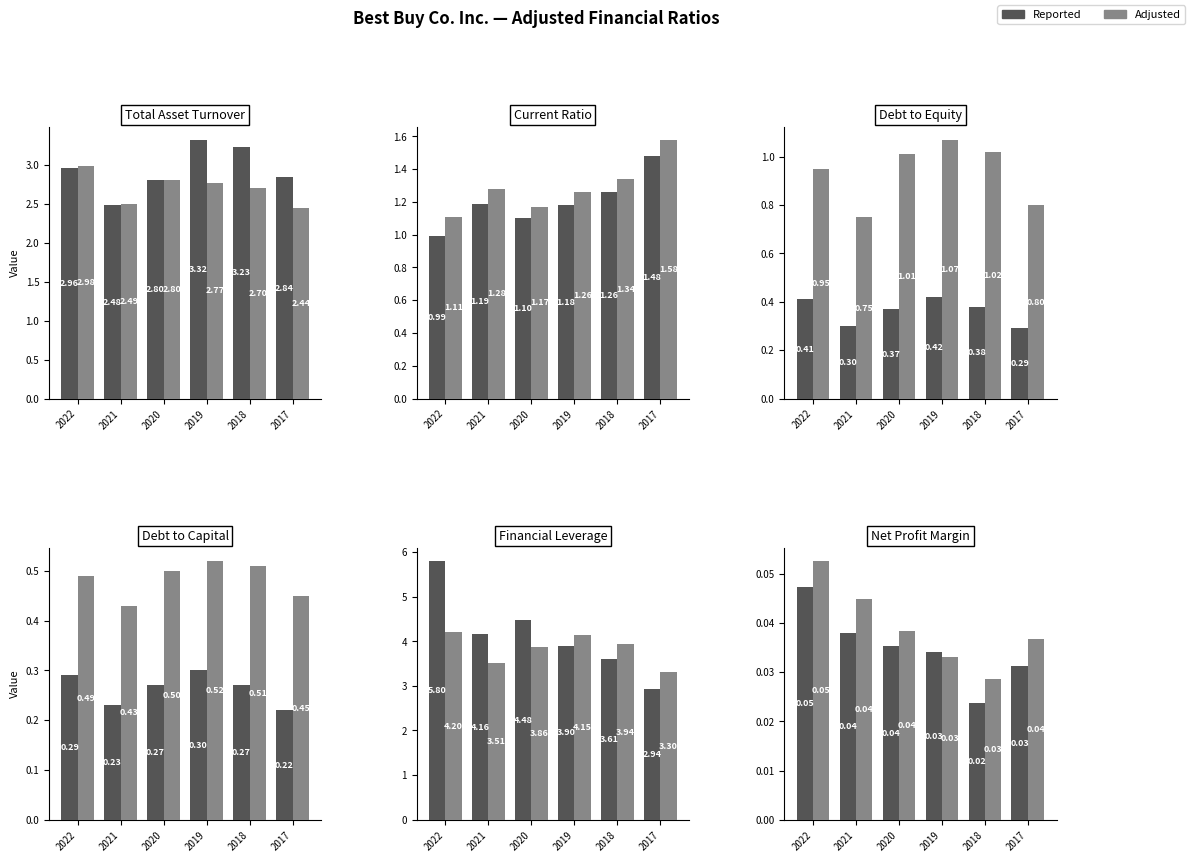

How many data points does each series have?

6